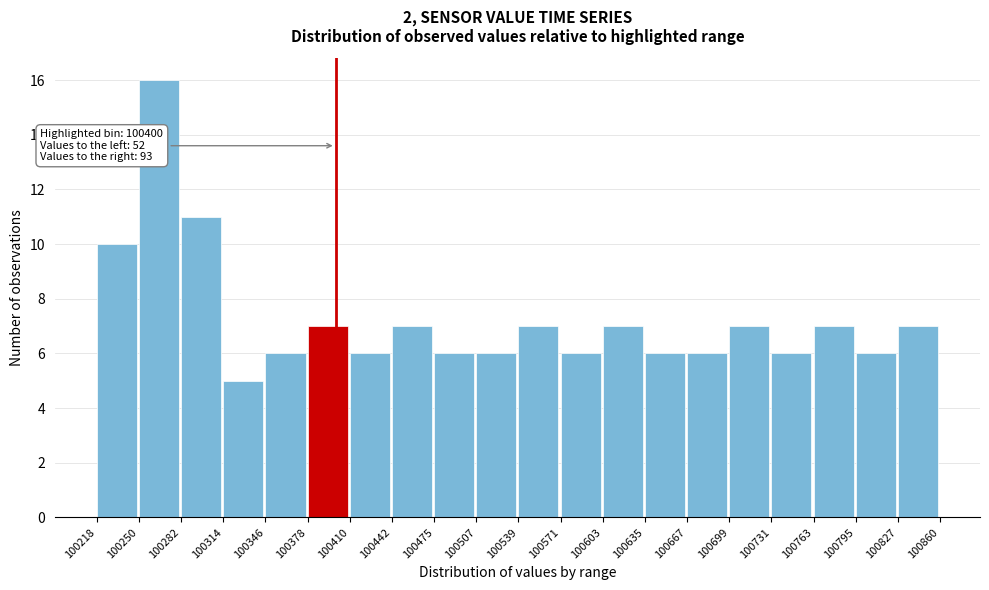

Which range on the x-axis has the tallest bar?

100250 to 100282